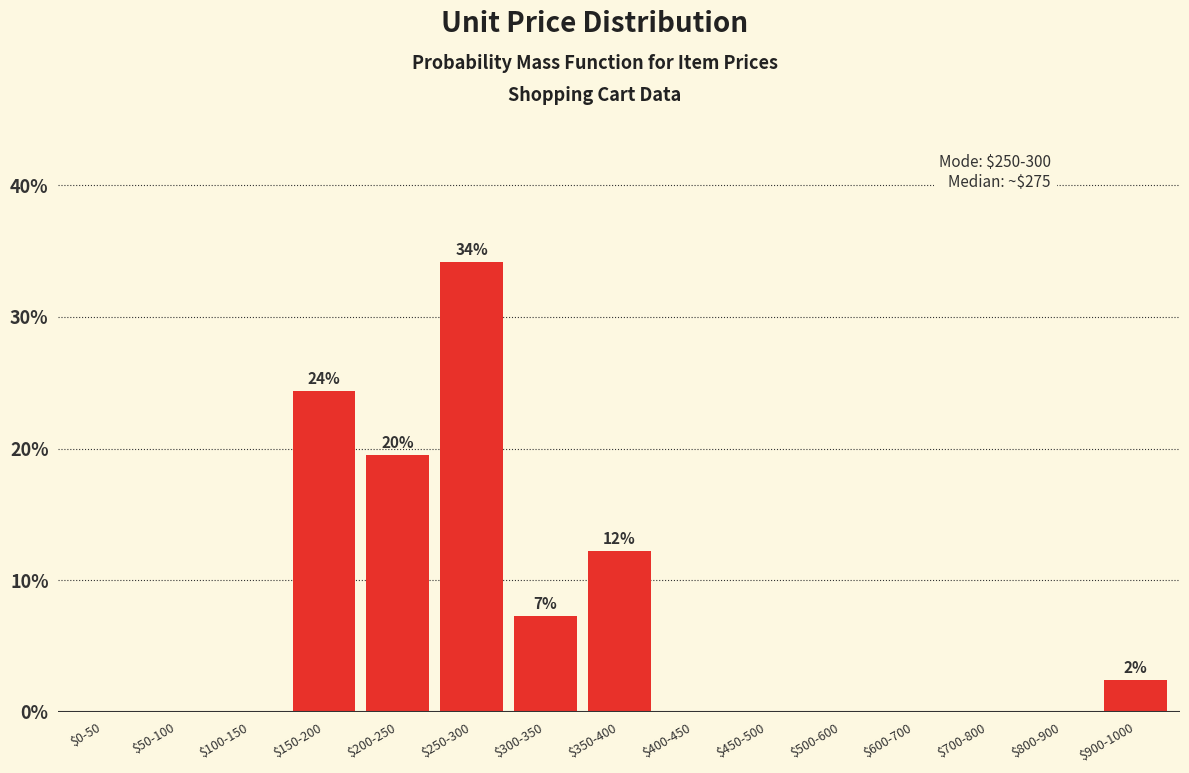

Which label corresponds to the largest value in the chart?

$250-300